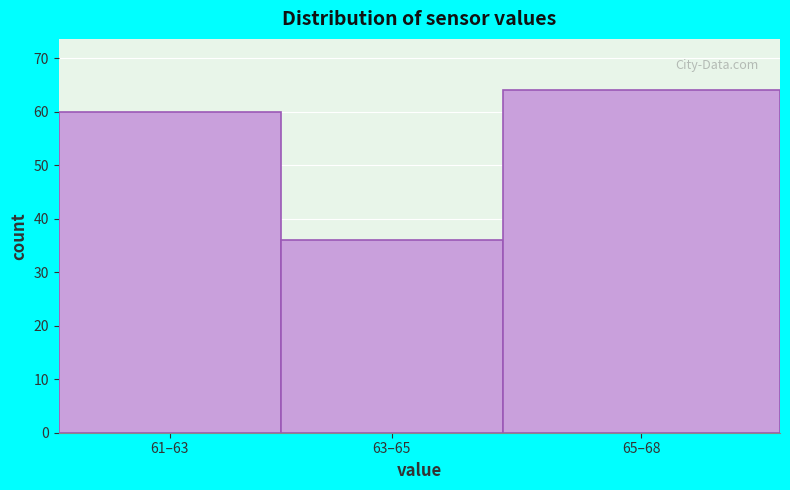

Reading right to left, list all the values displayed in this chart.

65–68=64	63–65=36	61–63=60